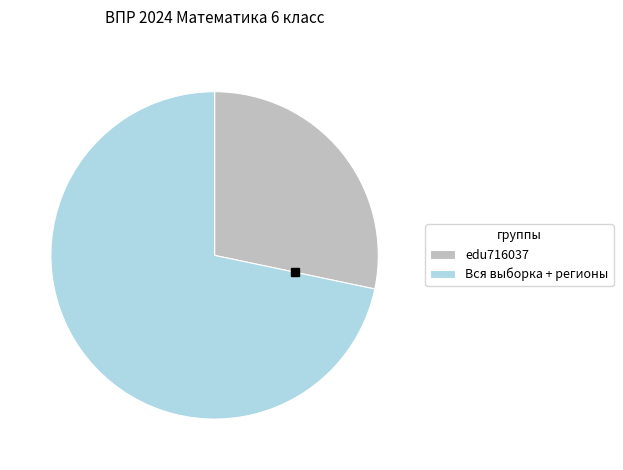

Rank the categories by value from lowest to highest.

edu716037, Вся выборка + регионы